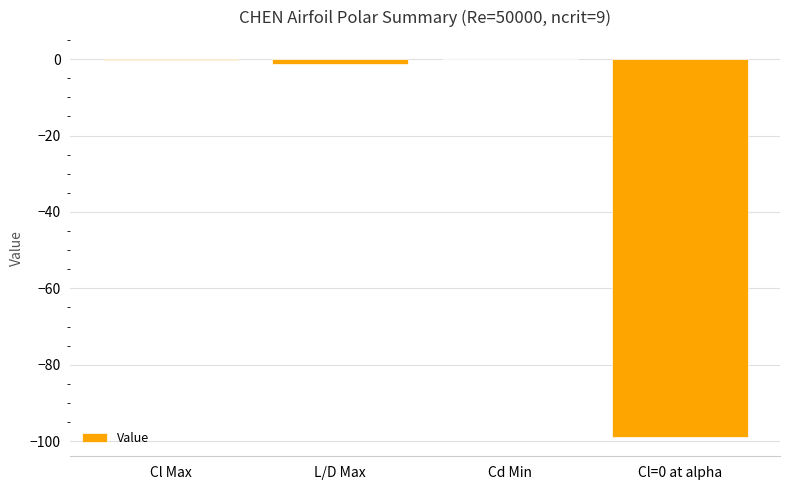

What is the sum of all values?

-100.2